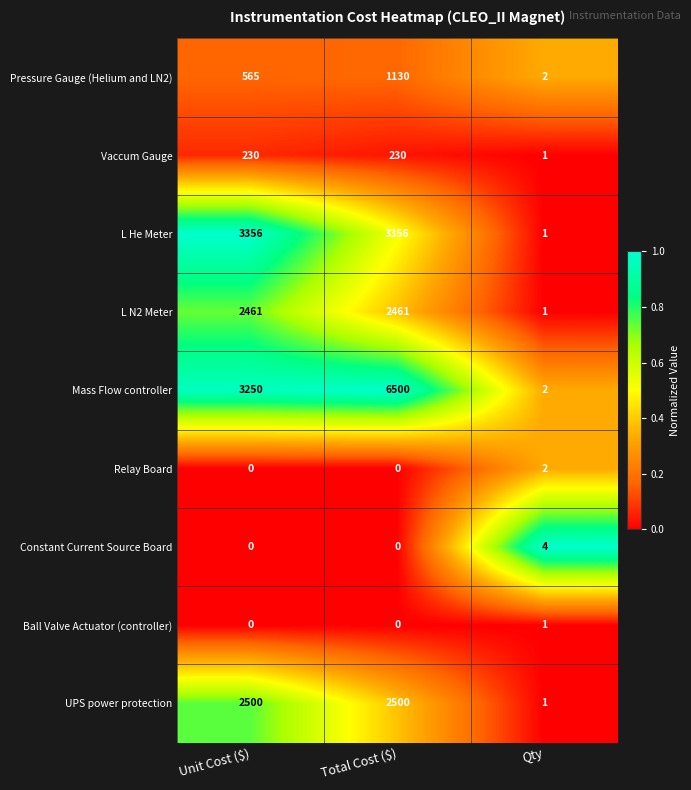

Which series has the largest total across all categories?

Mass Flow controller